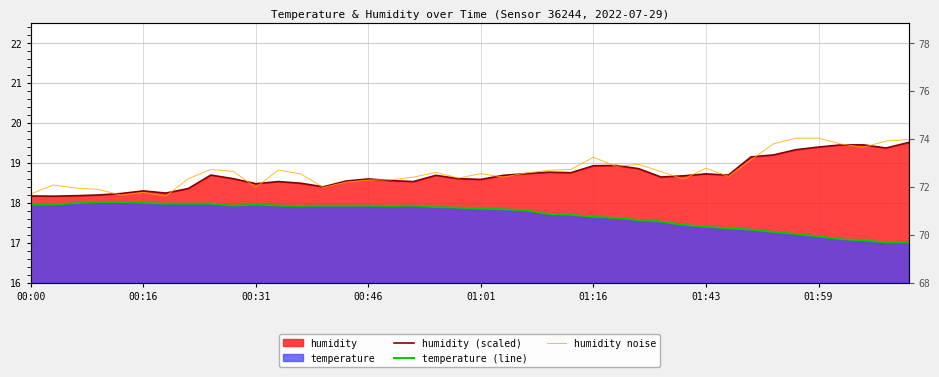

Is it true that temperature (line) equals 17.6 at 26?

True